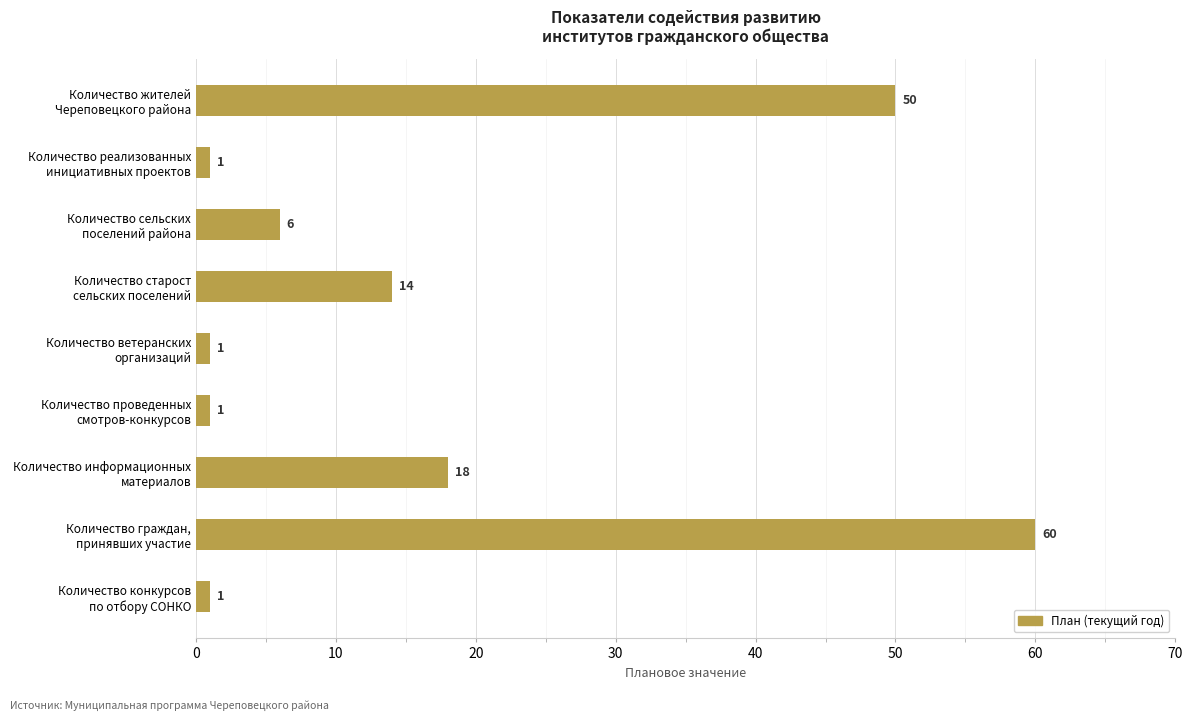

What is the average value?

17